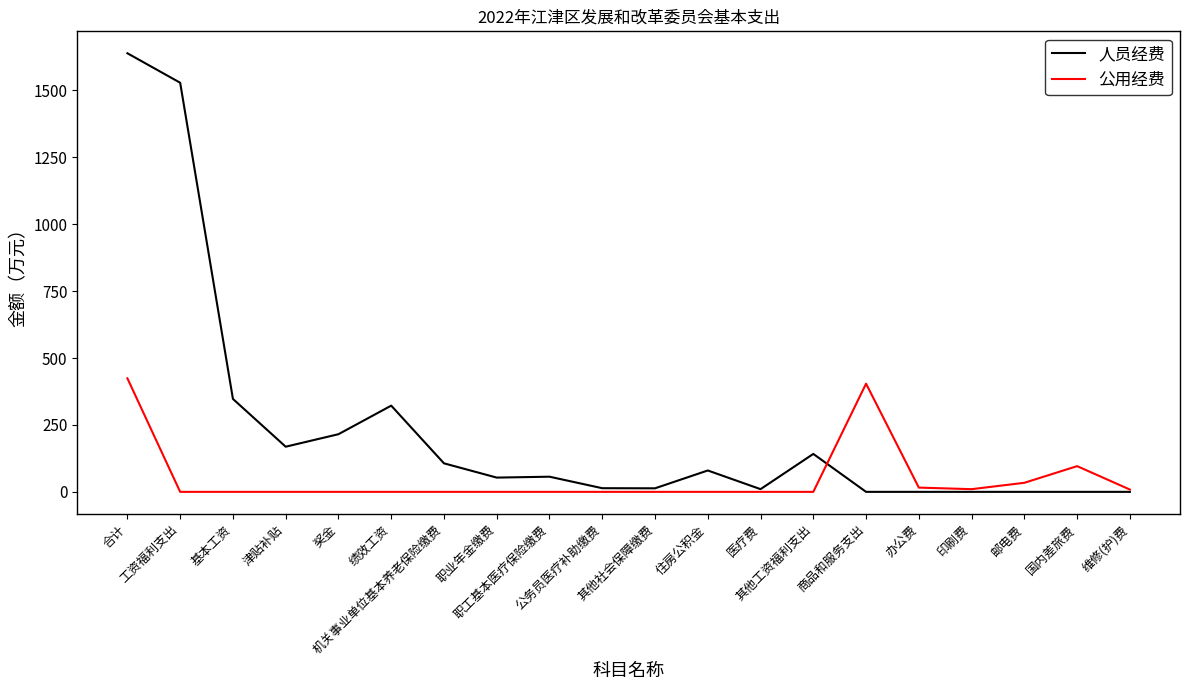

Which series has the largest total across all categories?

人员经费